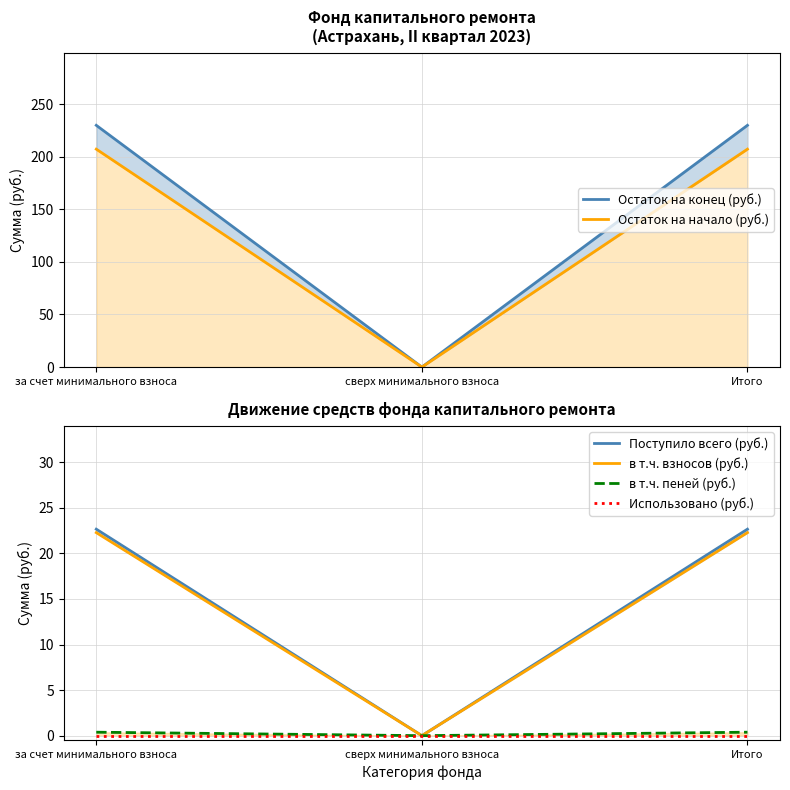

Reading left to right, what are all the values shown in this chart?

Остаток на конец (руб.): за счет минимального взноса=229.8	сверх минимального взноса=0.0	Итого=229.8
Остаток на начало (руб.): за счет минимального взноса=207.1	сверх минимального взноса=0.0	Итого=207.1
Поступило всего (руб.): за счет минимального взноса=22.7	сверх минимального взноса=0.0	Итого=22.7
в т.ч. взносов (руб.): за счет минимального взноса=22.3	сверх минимального взноса=0.0	Итого=22.3
в т.ч. пеней (руб.): за счет минимального взноса=0.4	сверх минимального взноса=0.0	Итого=0.4
Использовано (руб.): за счет минимального взноса=0.0	сверх минимального взноса=0.0	Итого=0.0